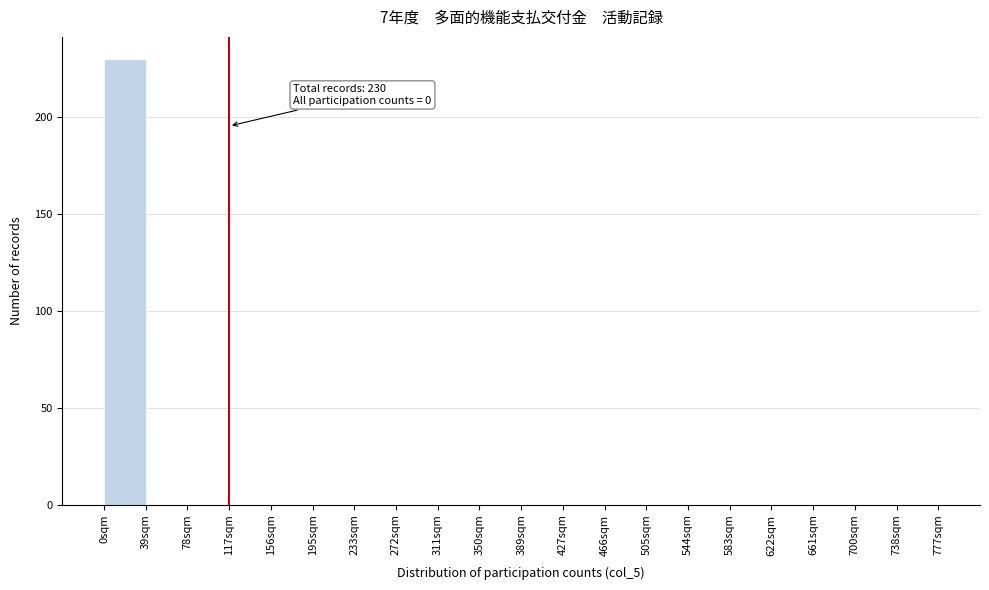

Over which range of the x-axis is the bar tallest?

0 to 39